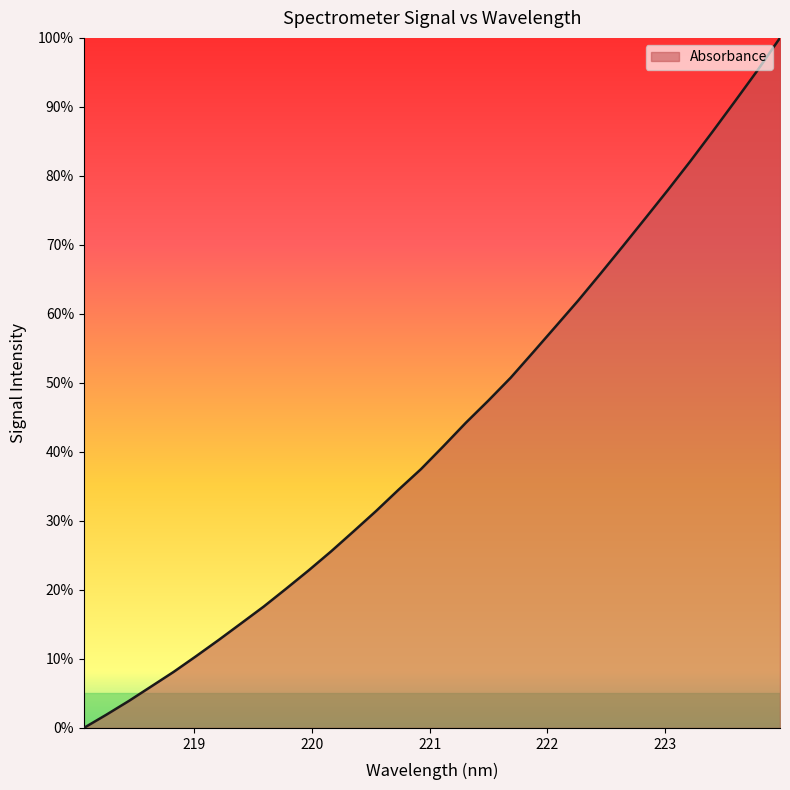

What is the maximum value shown in the chart?

100.0